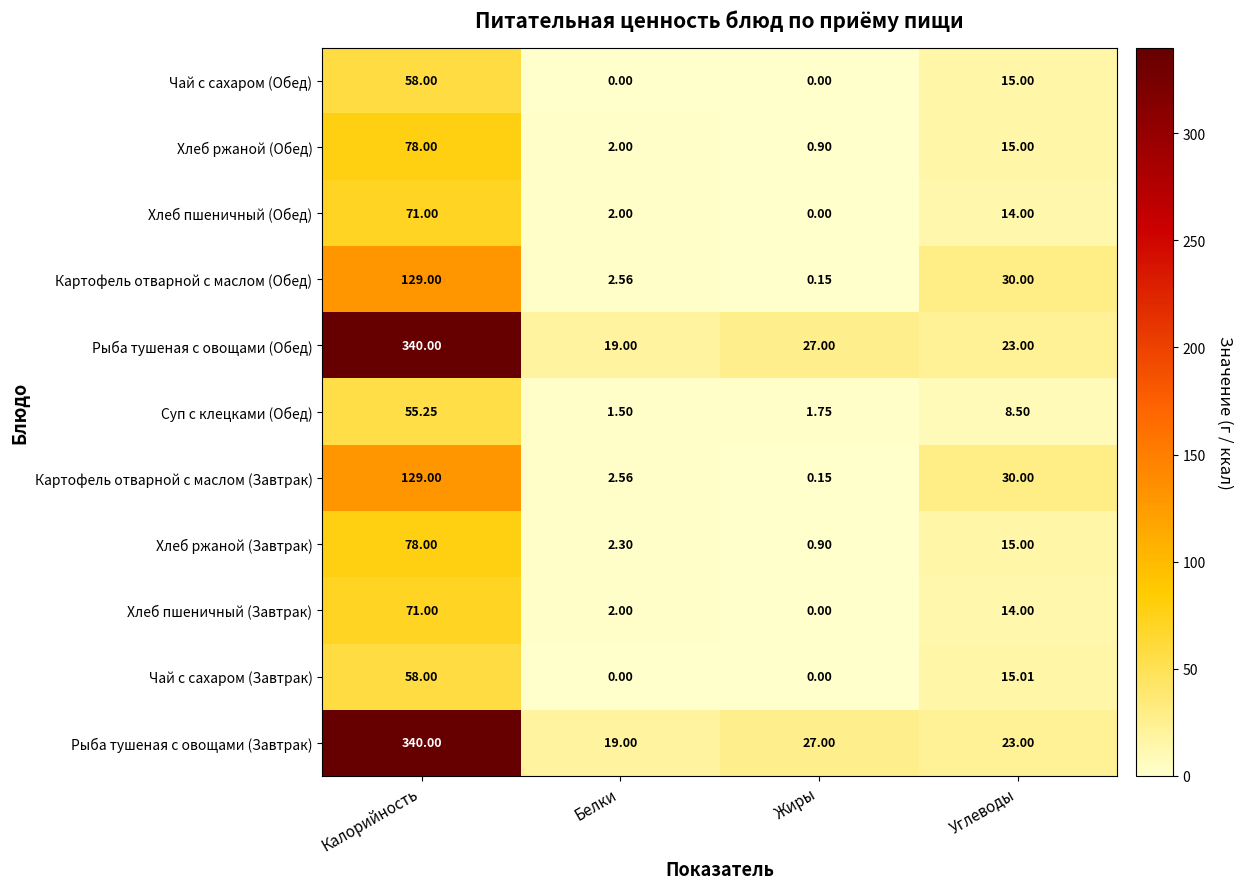

At which label is Чай с сахаром (Завтрак) closest to 29?

Углеводы